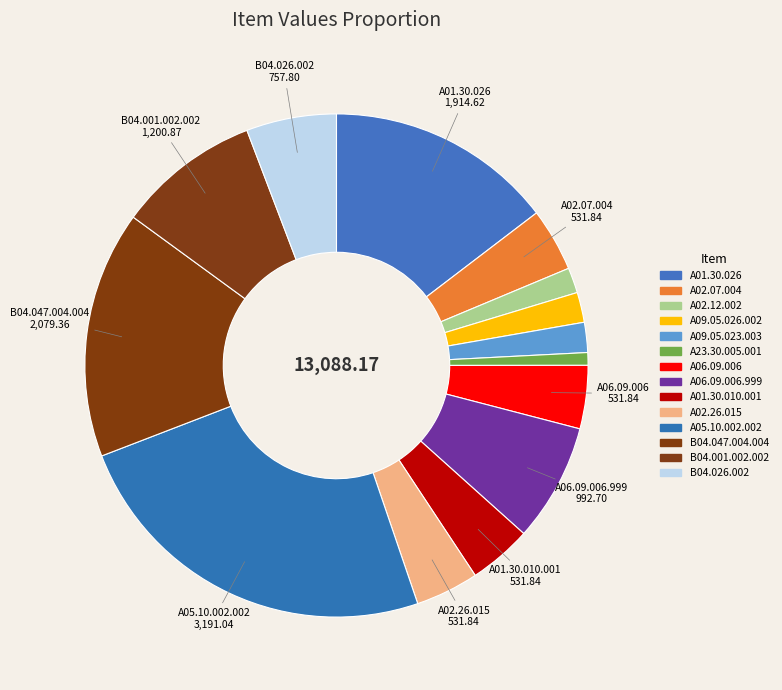

How many segments does this pie chart have?

14